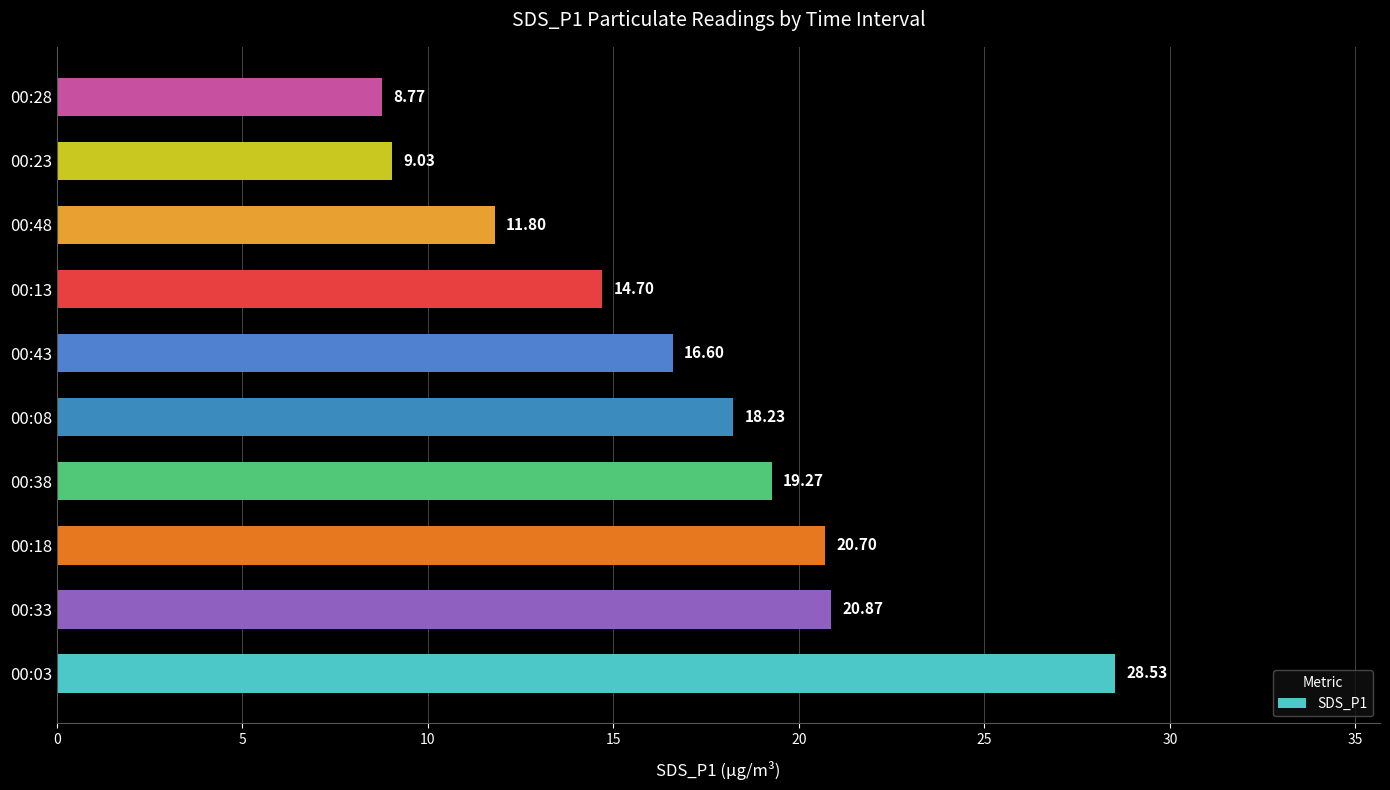

How many data points are above 18?

5